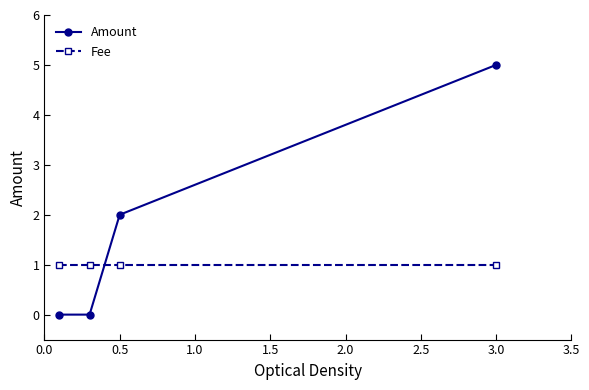

What is the average value of the Amount series?

2